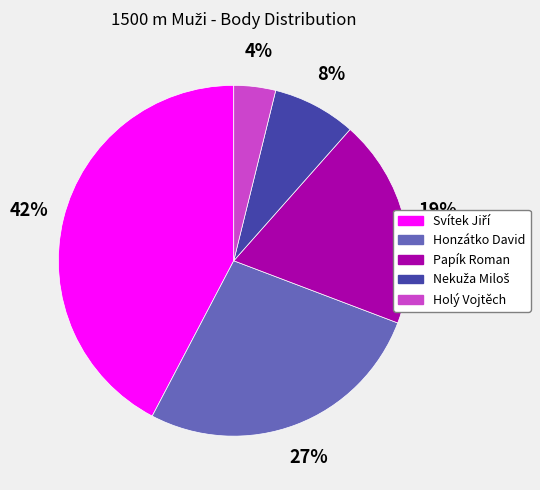

Is there any slice that represents more than half of the pie?

No